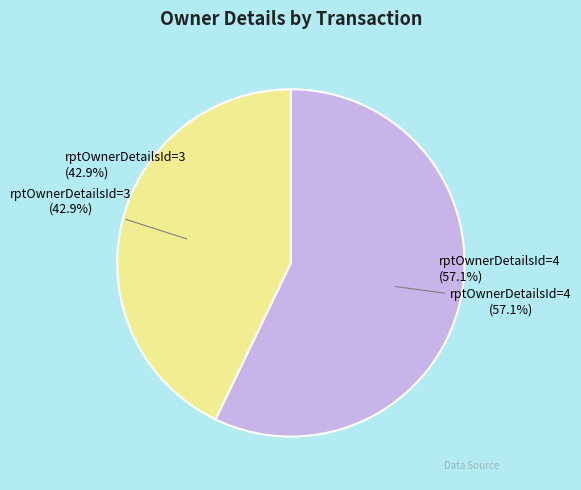

How many slices are in this pie chart?

2